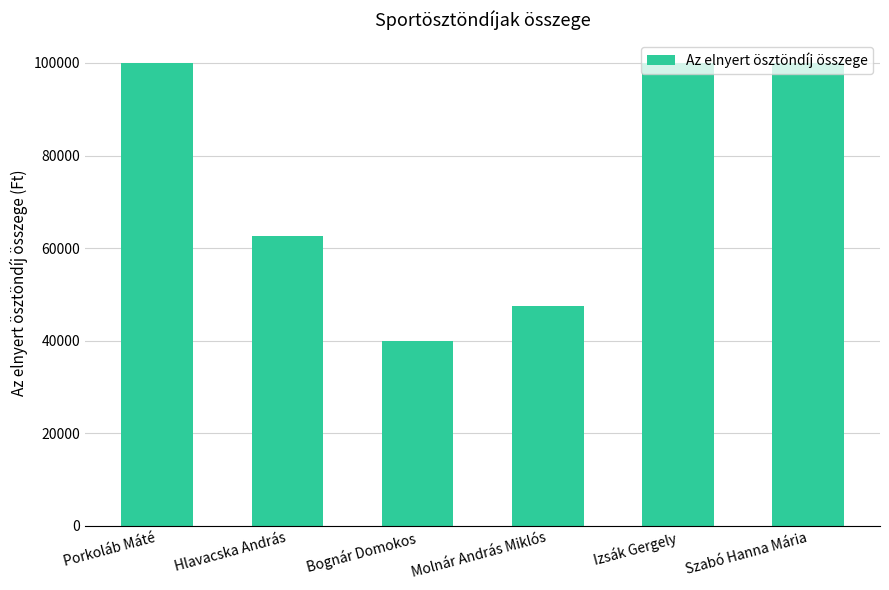

The chart shows a value of 100000 at Porkoláb Máté. True or false?

True